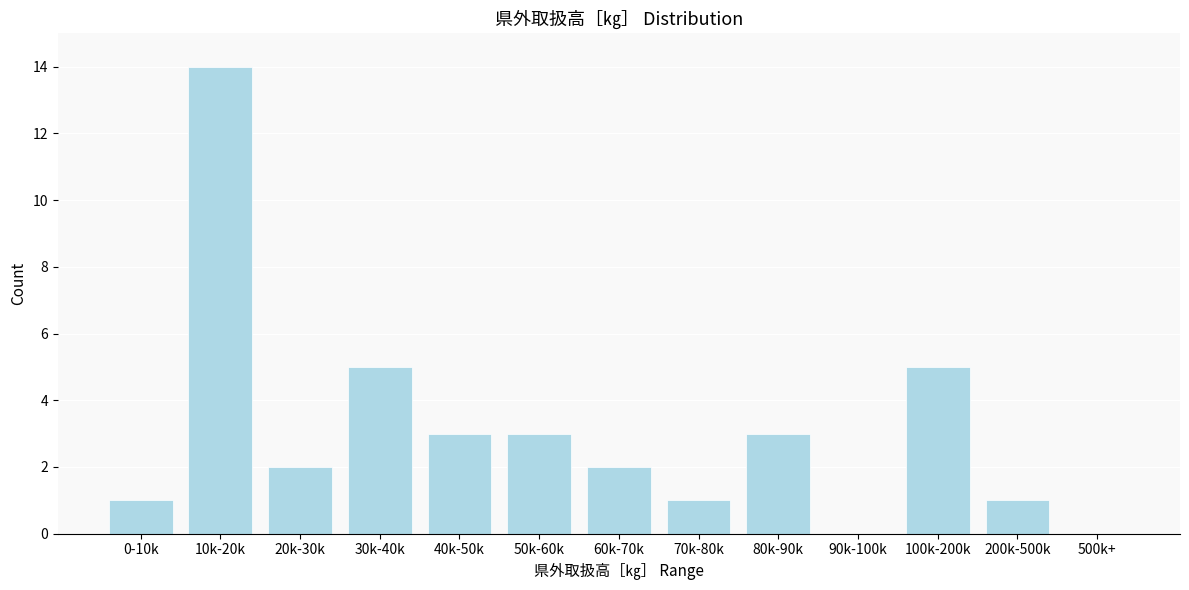

Reading left to right, what are all the values shown in this chart?

0-10k=1	10k-20k=14	20k-30k=2	30k-40k=5	40k-50k=3	50k-60k=3	60k-70k=2	70k-80k=1	80k-90k=3	90k-100k=0	100k-200k=5	200k-500k=1	500k+=0